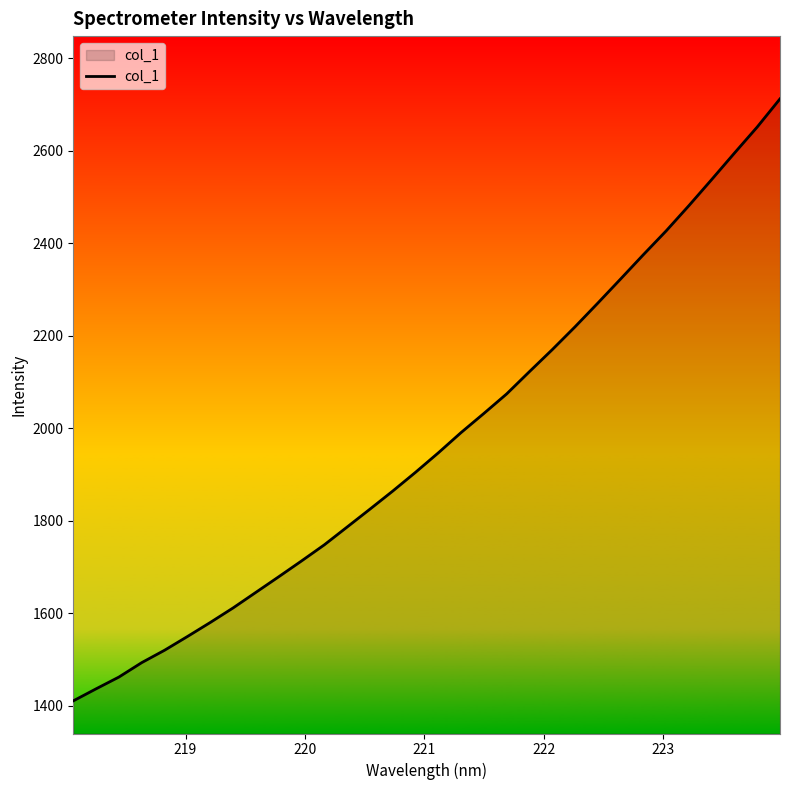

How many lines are shown in the chart?

1